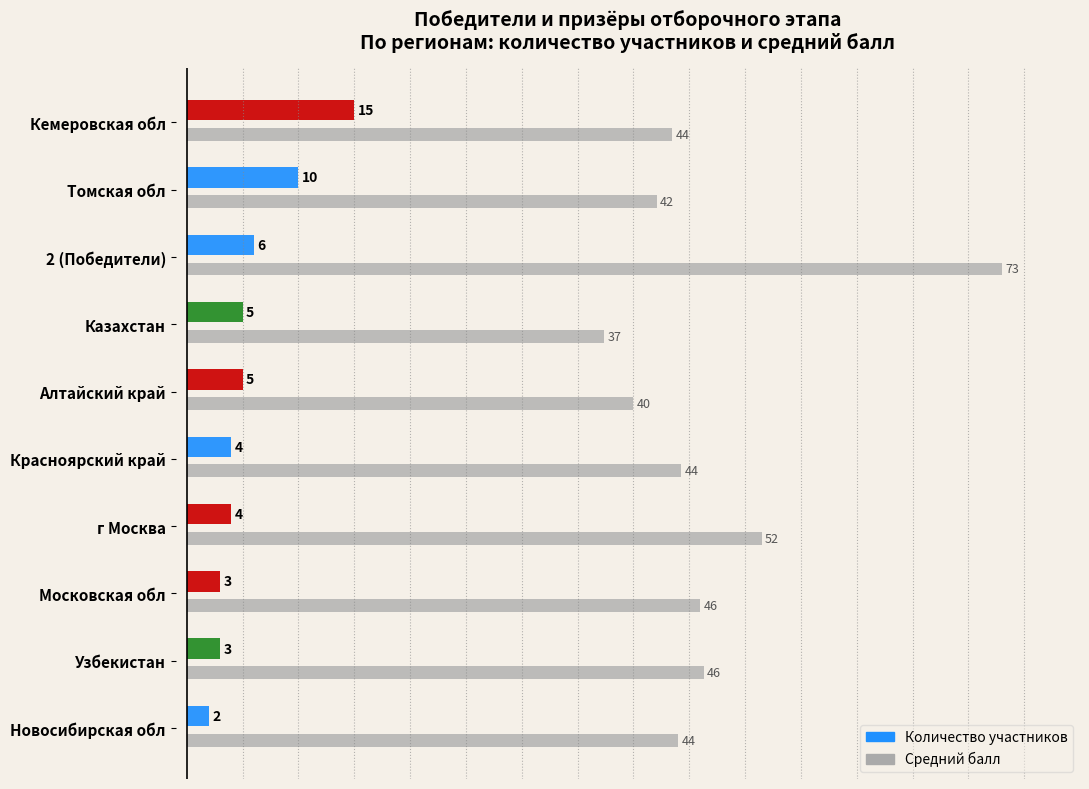

What is the total value across all series at Новосибирская обл?

46.0